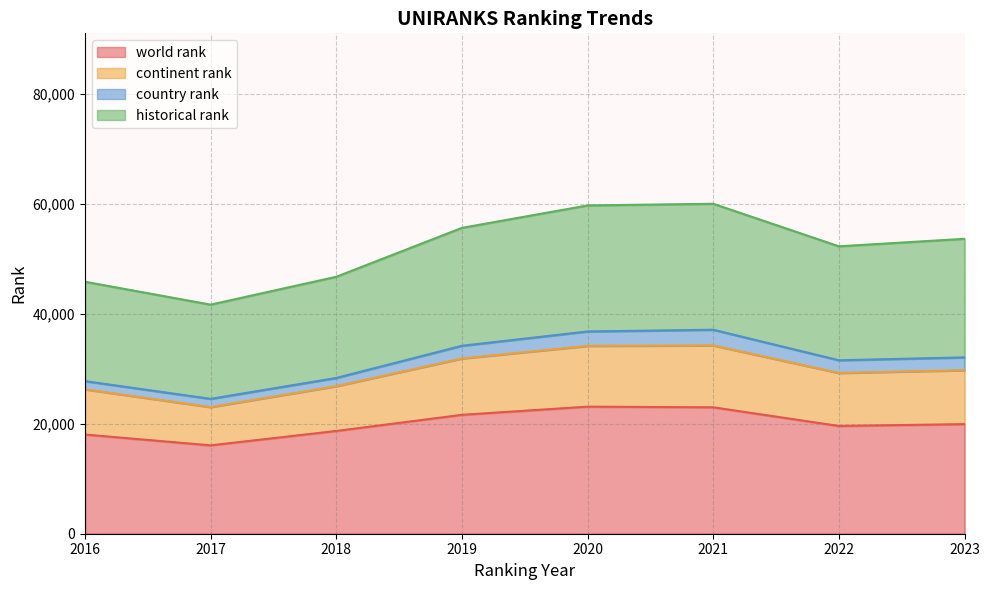

True or false: continent rank has more than 1 points higher than both neighbors.

False